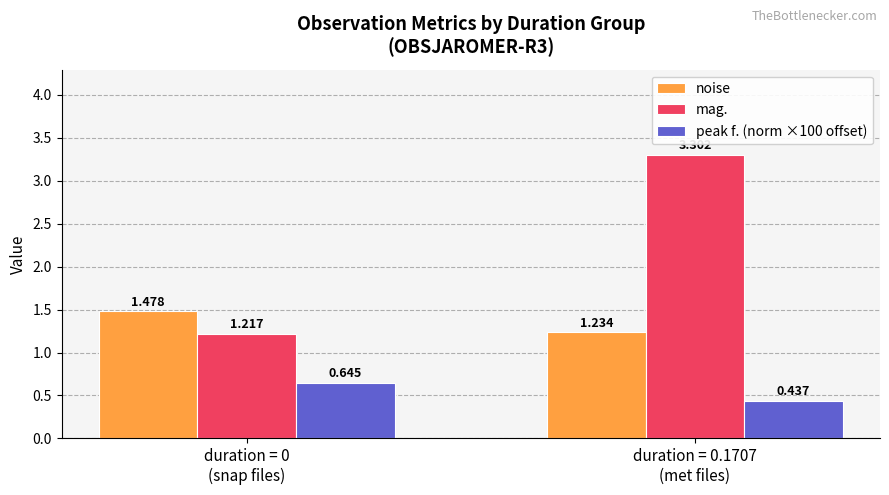

Which category has the highest value across all series?

duration = 0.1707
(met files)